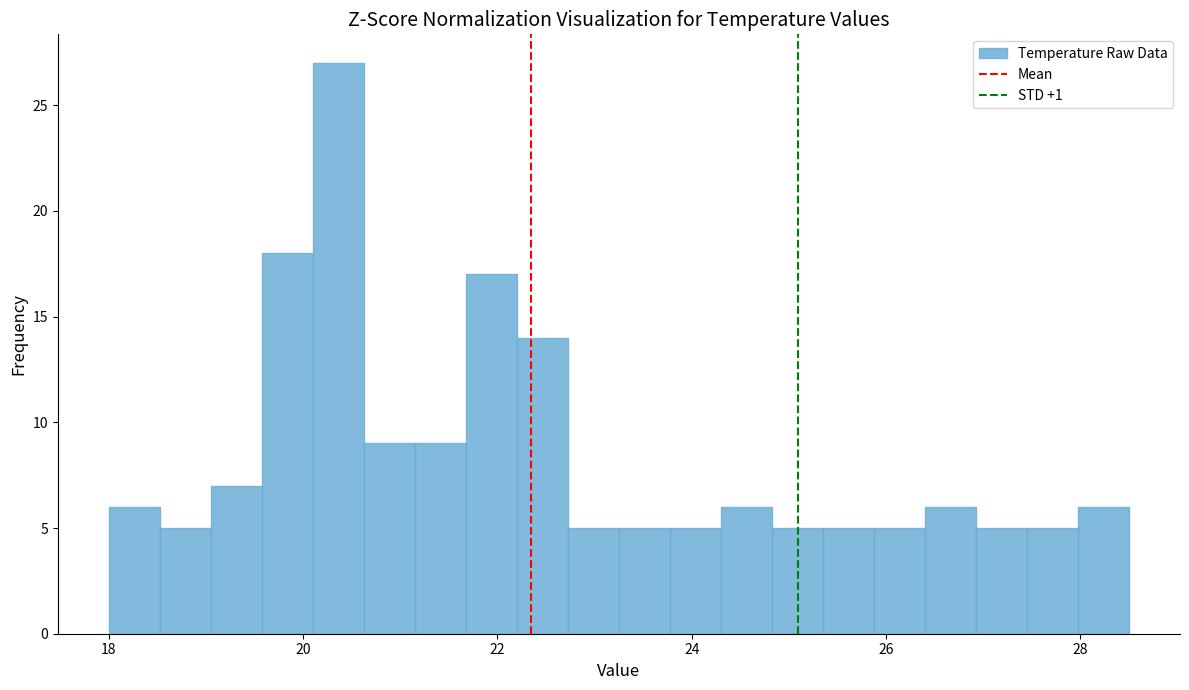

Around what value on the x-axis is the tallest bar? Give the approximate position of its centre, as read against the axis.

20.4